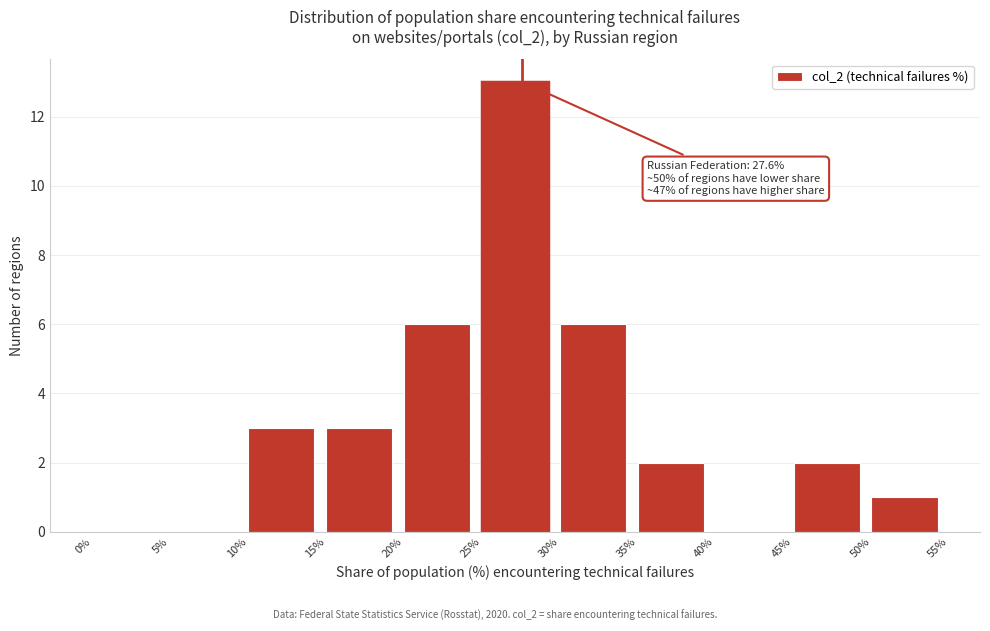

Which range on the x-axis has the tallest bar?

25% to 30%